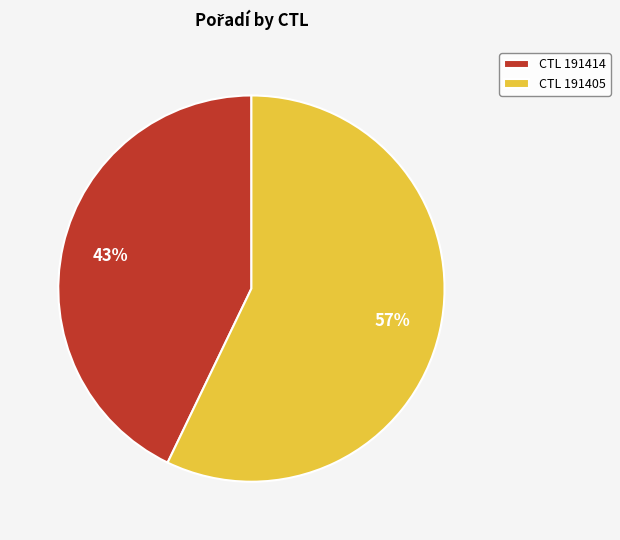

What is the largest slice in the pie chart?

CTL 191405